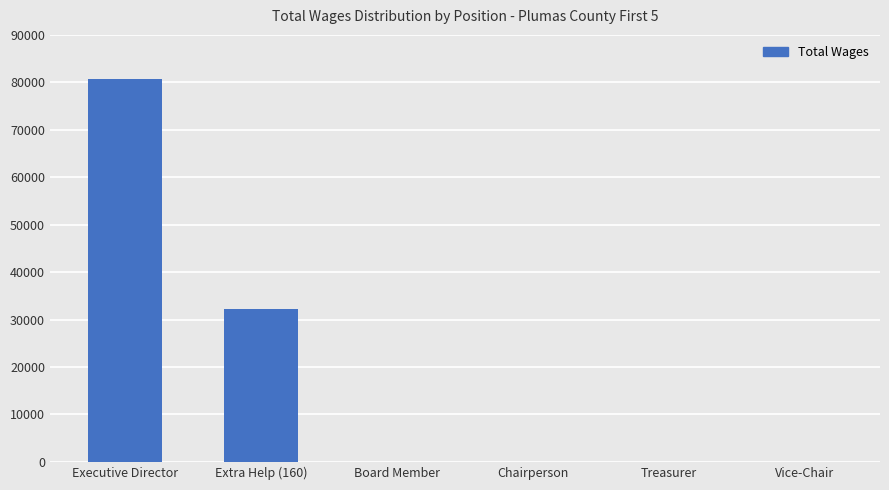

Which has a higher value, Board Member or Executive Director?

Executive Director